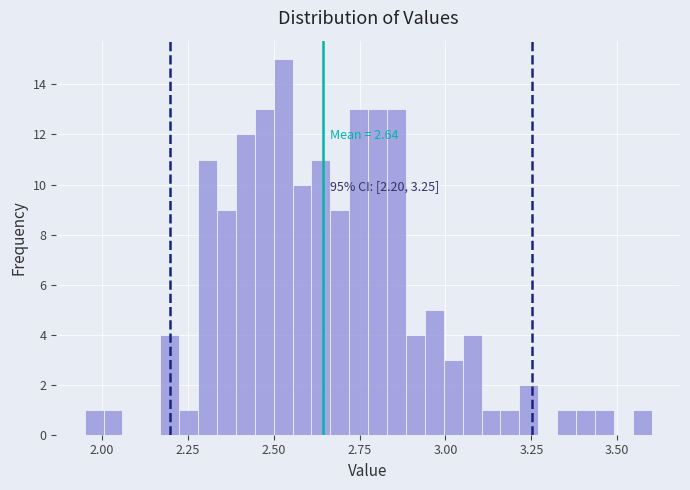

Read against the x-axis, roughly where is the centre of the tallest bar?

2.55